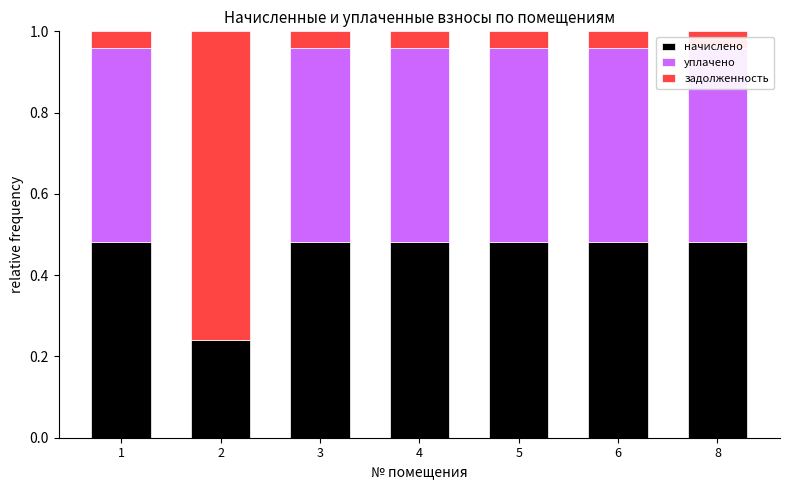

What is the total value across all series at 3?

1.0